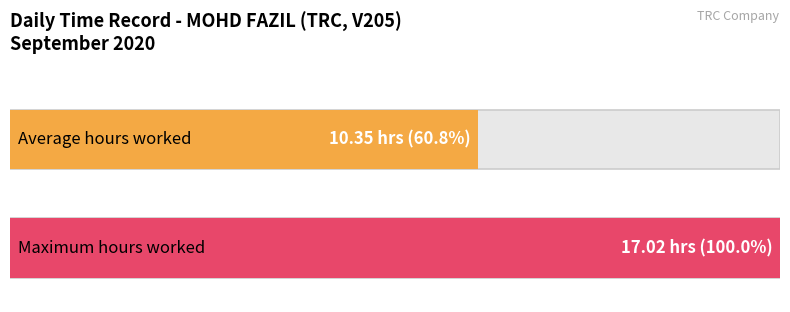

The Low (hours worked) series shows 16.3 at 17. True or false?

False